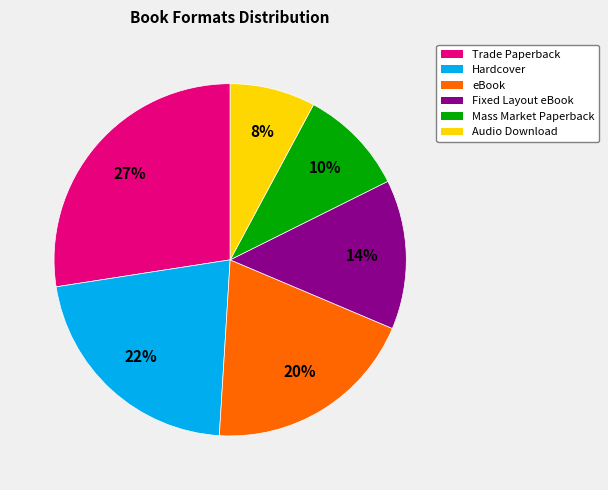

Count the number of slices in the pie.

6